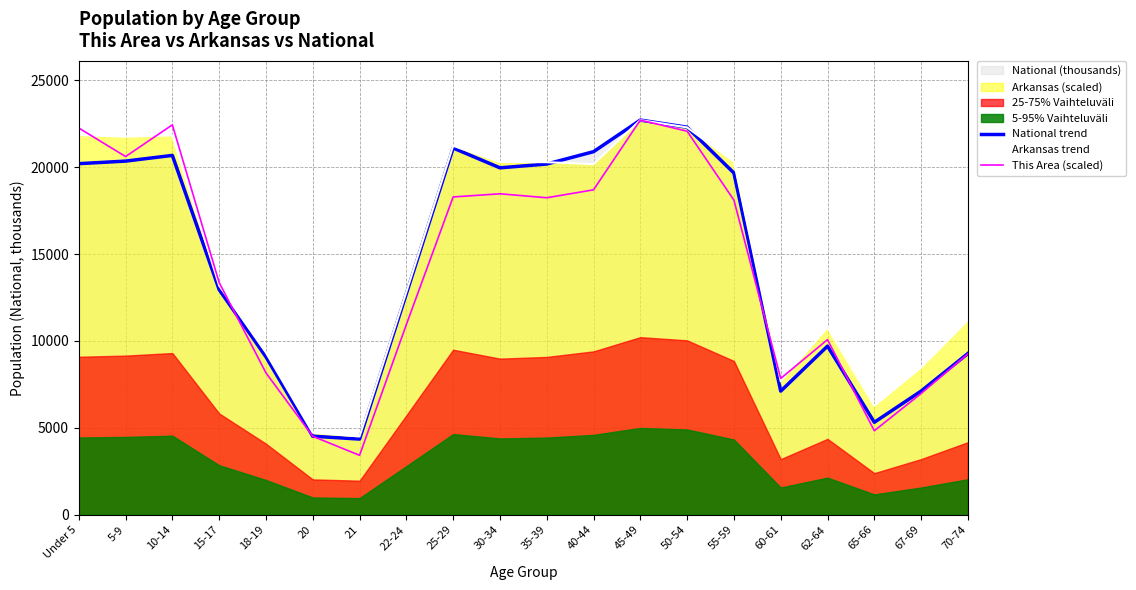

What is the difference between the maximum and second lowest values in the Arkansas trend series?

17983.3